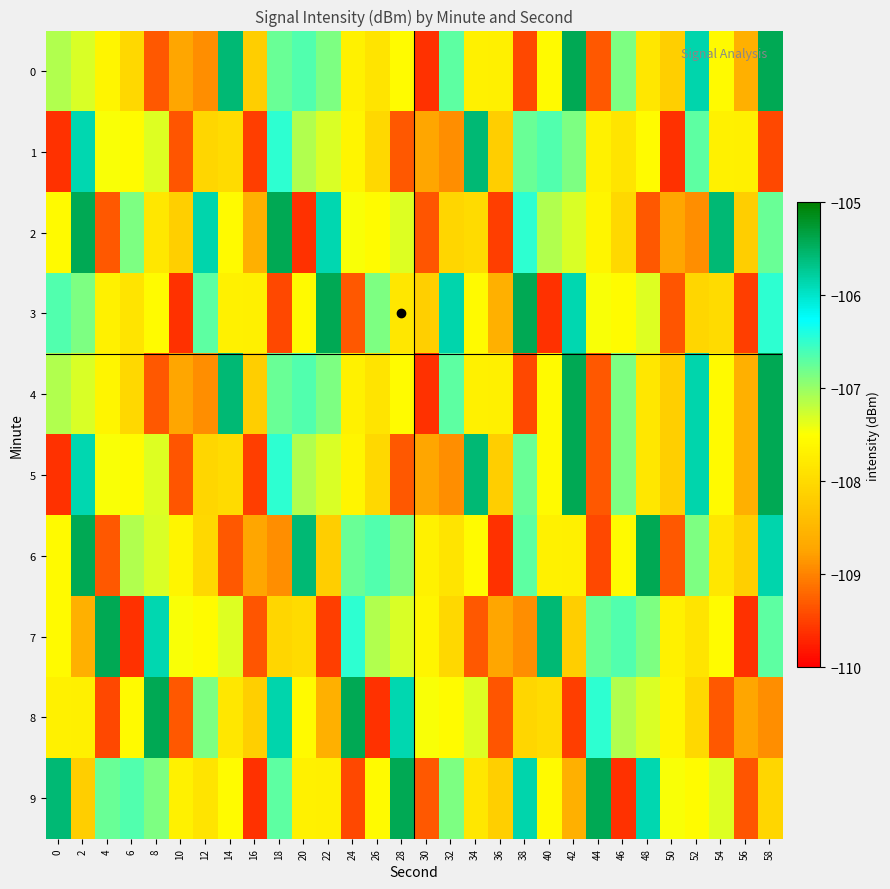

At how many categories does at least one series exceed -108?

30